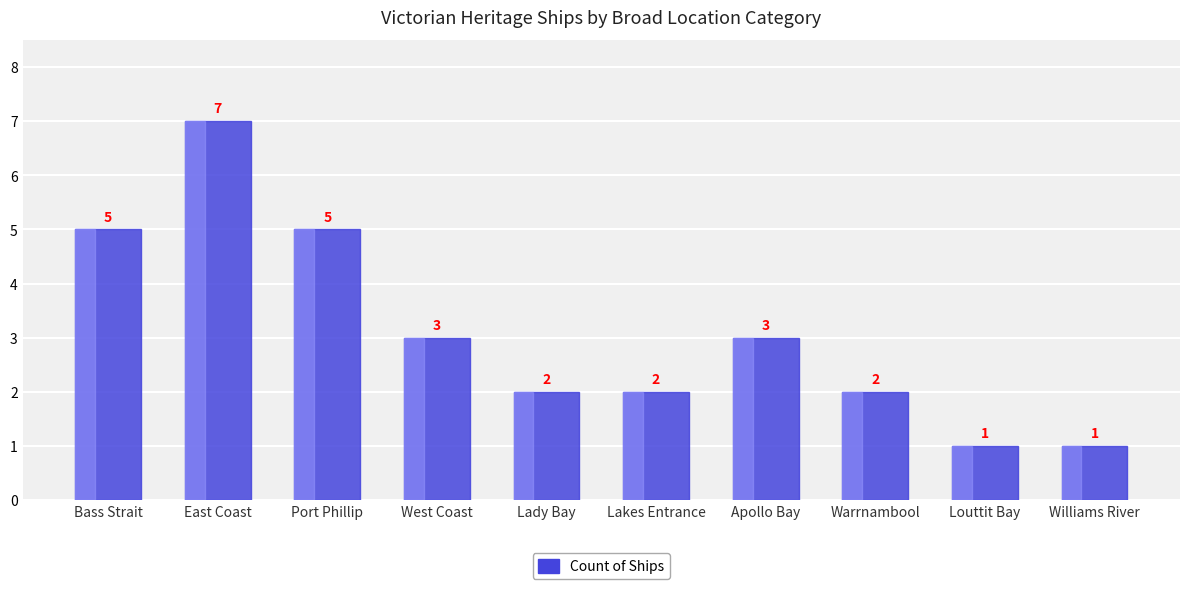

What is the greatest value displayed?

7